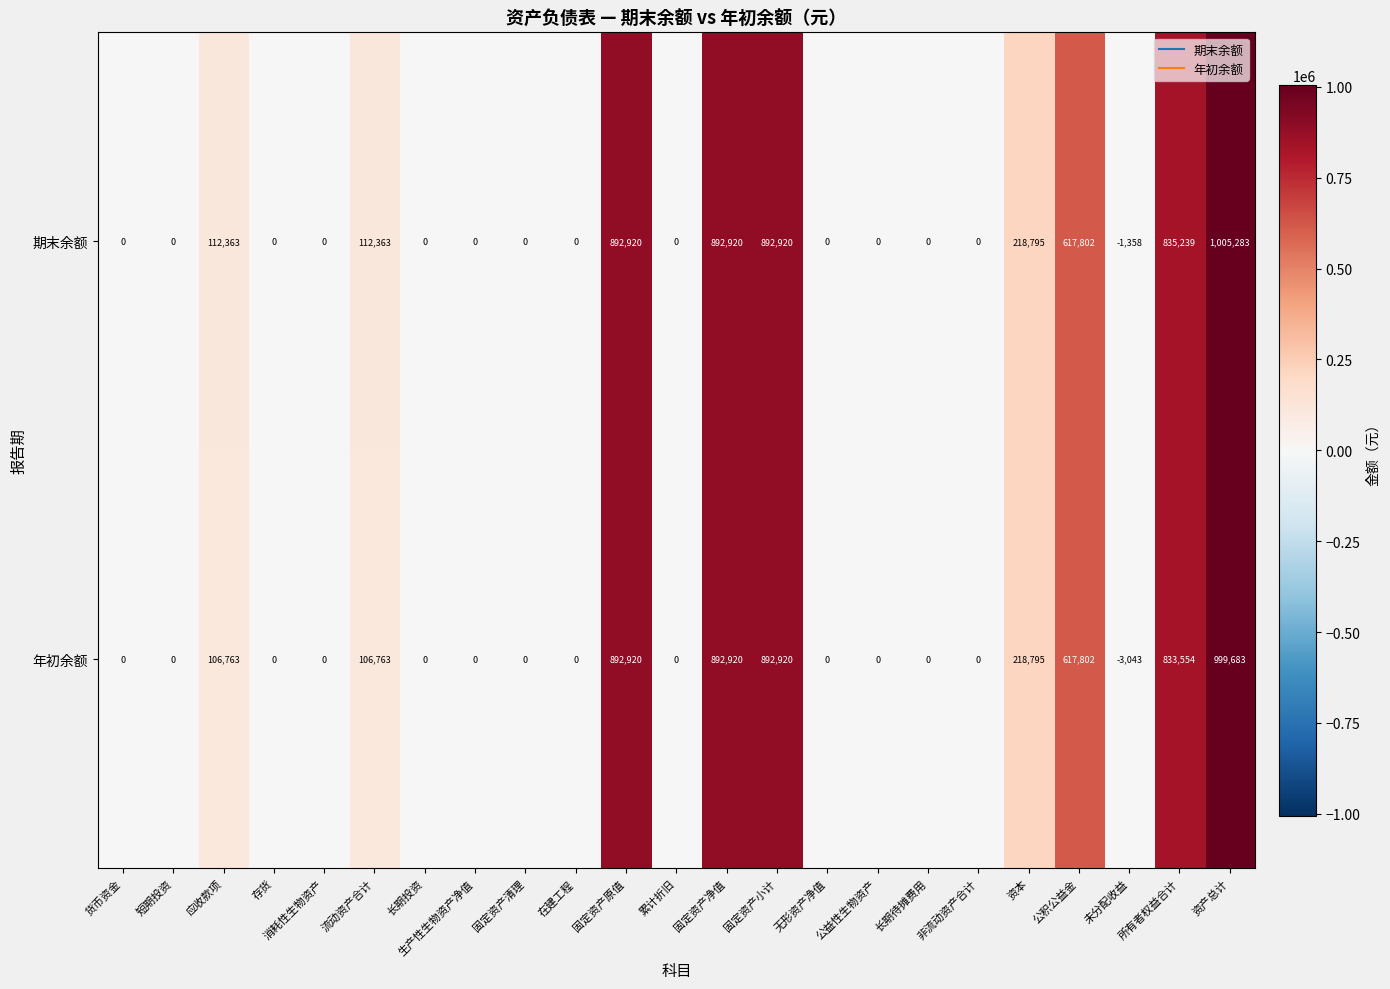

Rank the series by their maximum value, from highest to lowest.

期末余额, 年初余额